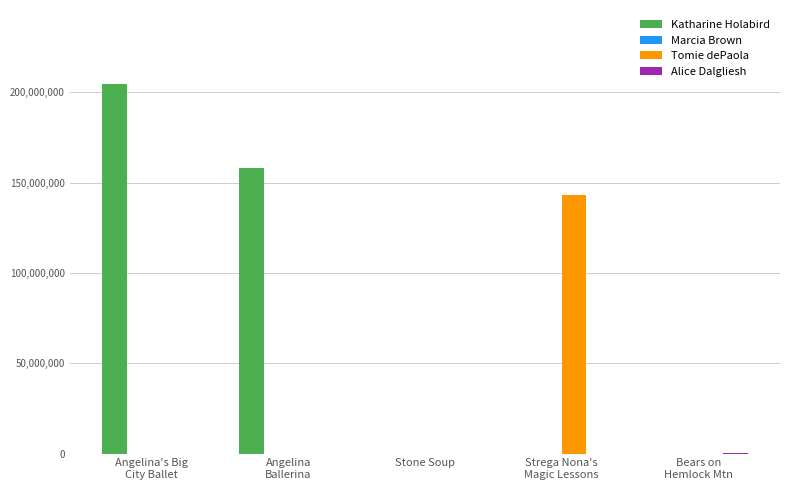

How many groups of bars are there?

5